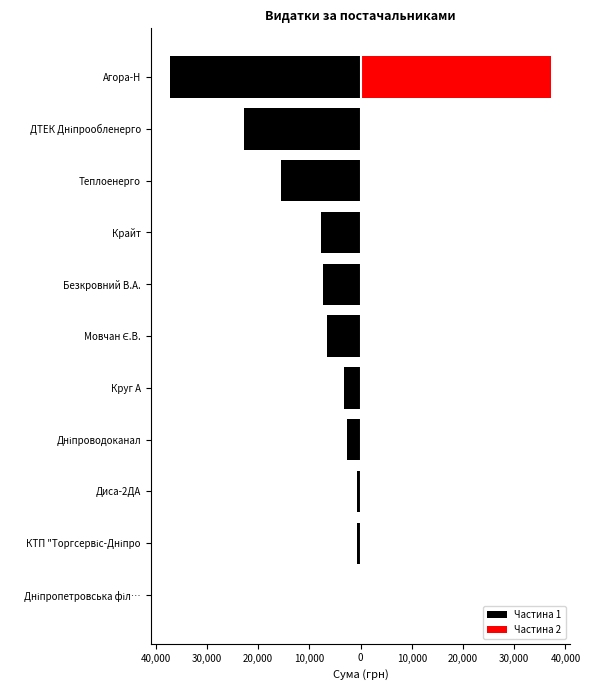

The value of Частина 1 at ДТЕК Дніпрообленерго is -22733.0. True or false?

True